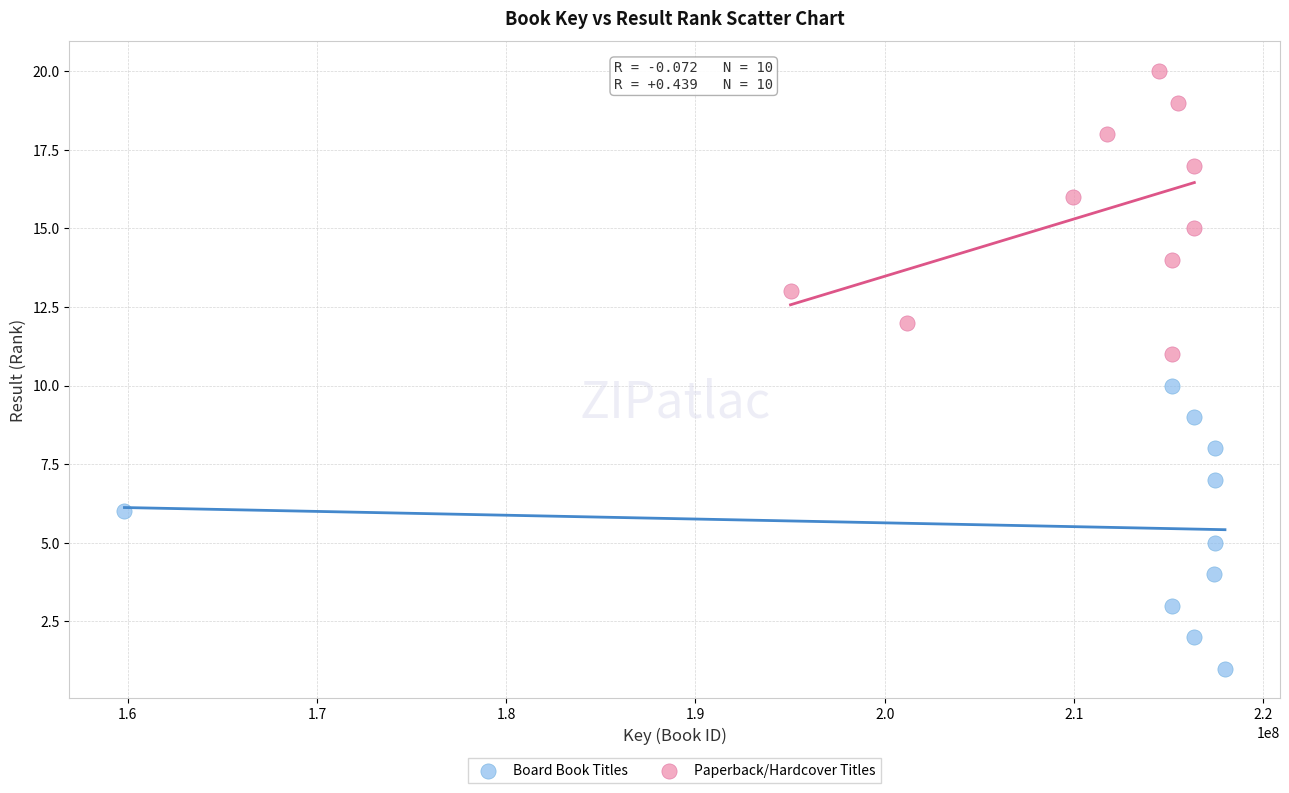

Which series reaches the maximum Y coordinate?

Paperback/Hardcover Titles